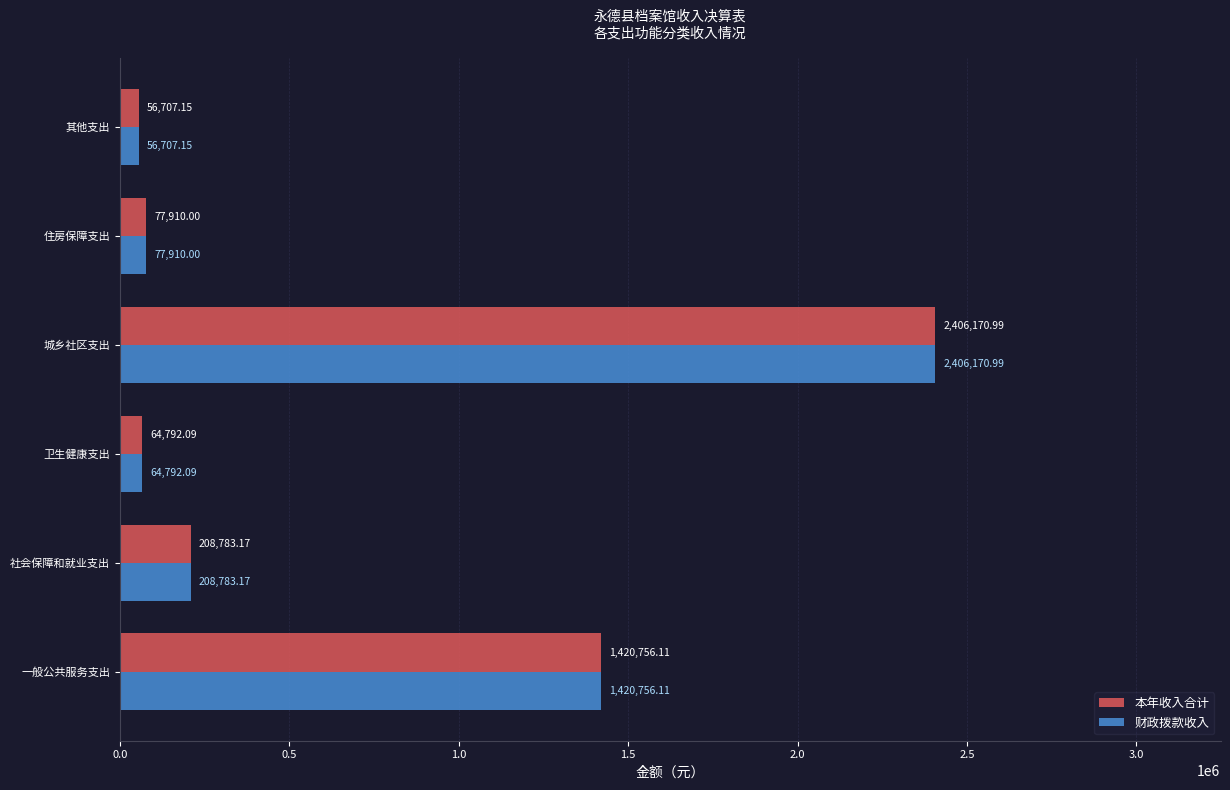

At how many categories does at least one series exceed 1667401?

1